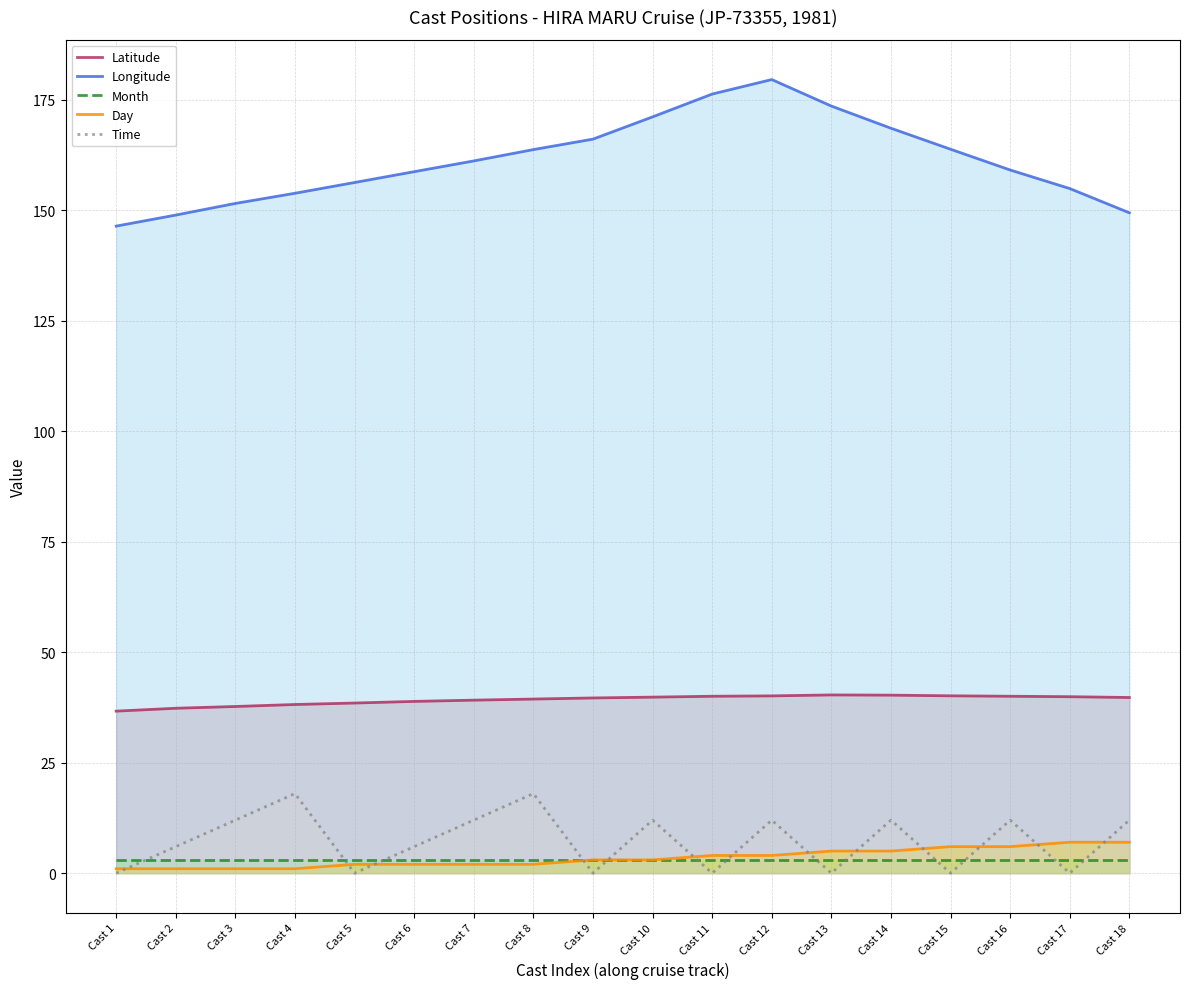

What is the difference between the maximum and minimum values in the Longitude series?

33.2